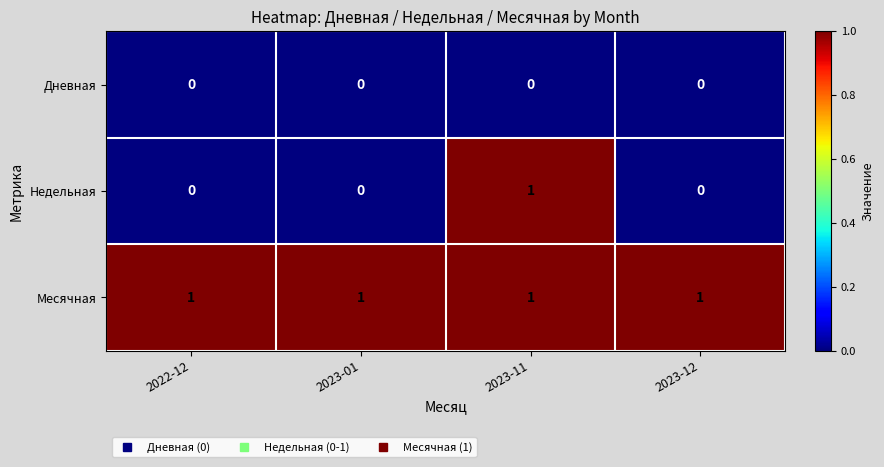

Is it true that Недельная equals -1 at 2022-12?

False